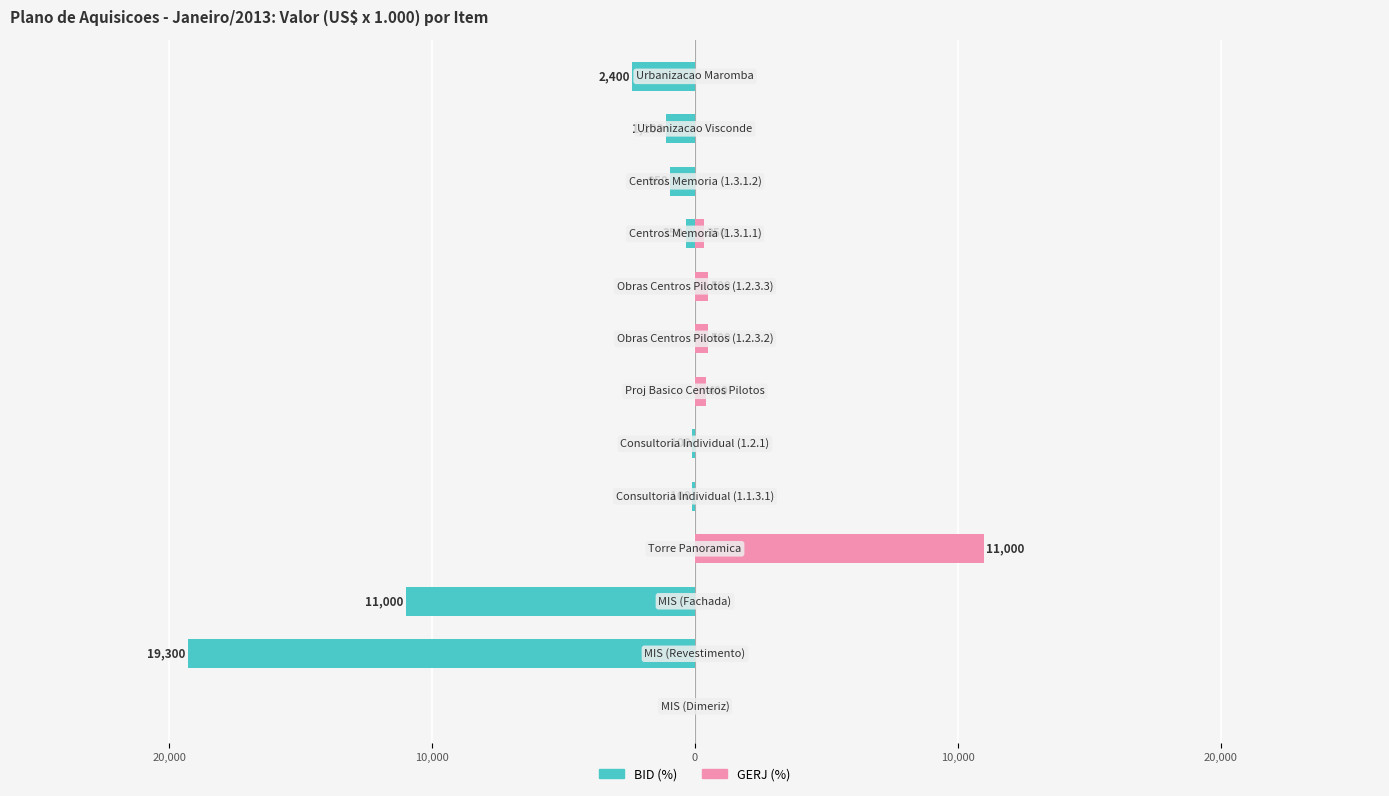

What is the sum of all GERJ (%) values?

12750